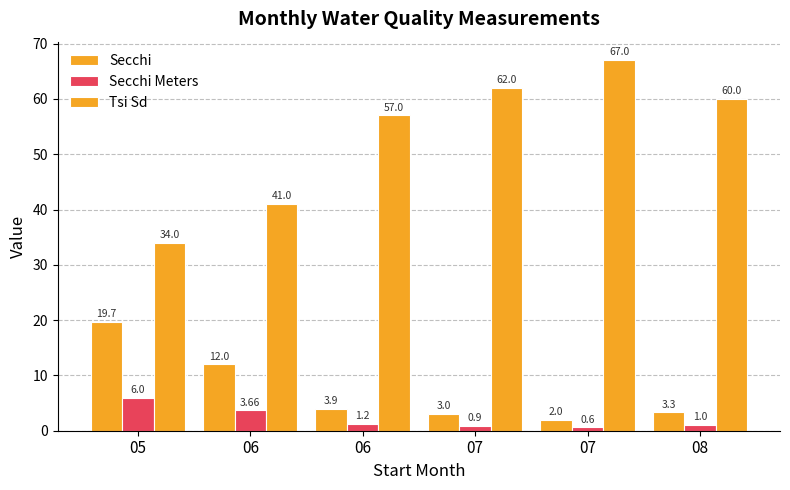

Are the bars horizontal?

No